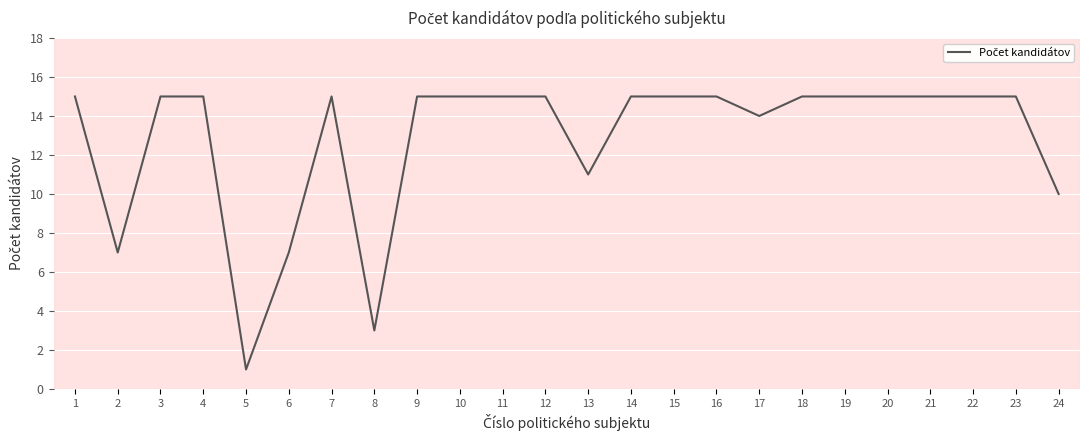

True or false: the data has more than 0 interior local peaks.

True